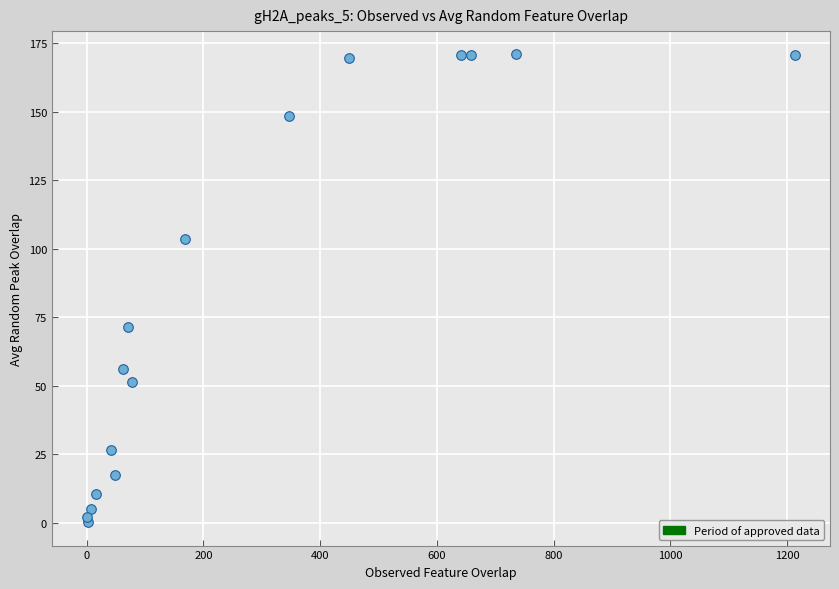

What Y value in the scatter plot is closest to 85?

71.6